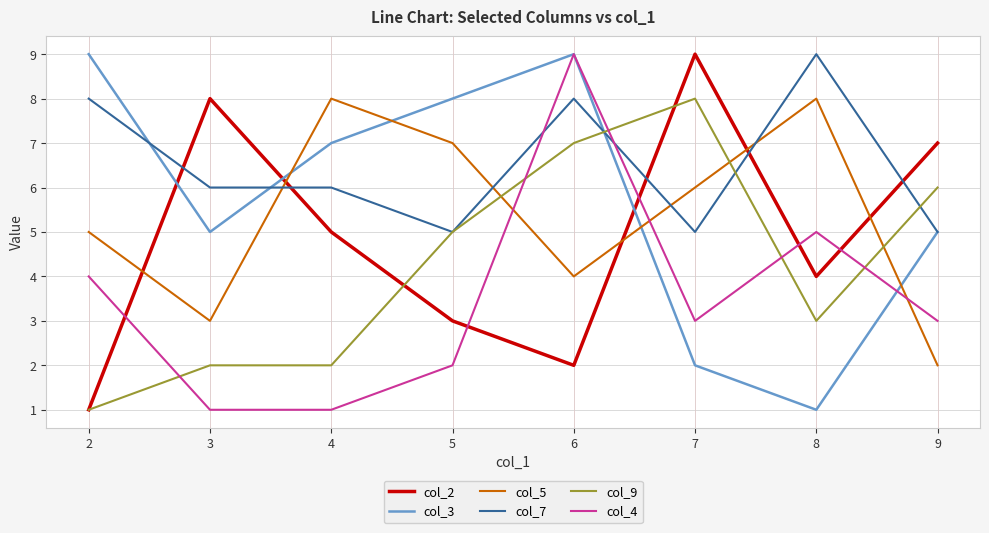

At 4, list the series in order from smallest to largest.

col_4, col_9, col_2, col_7, col_3, col_5